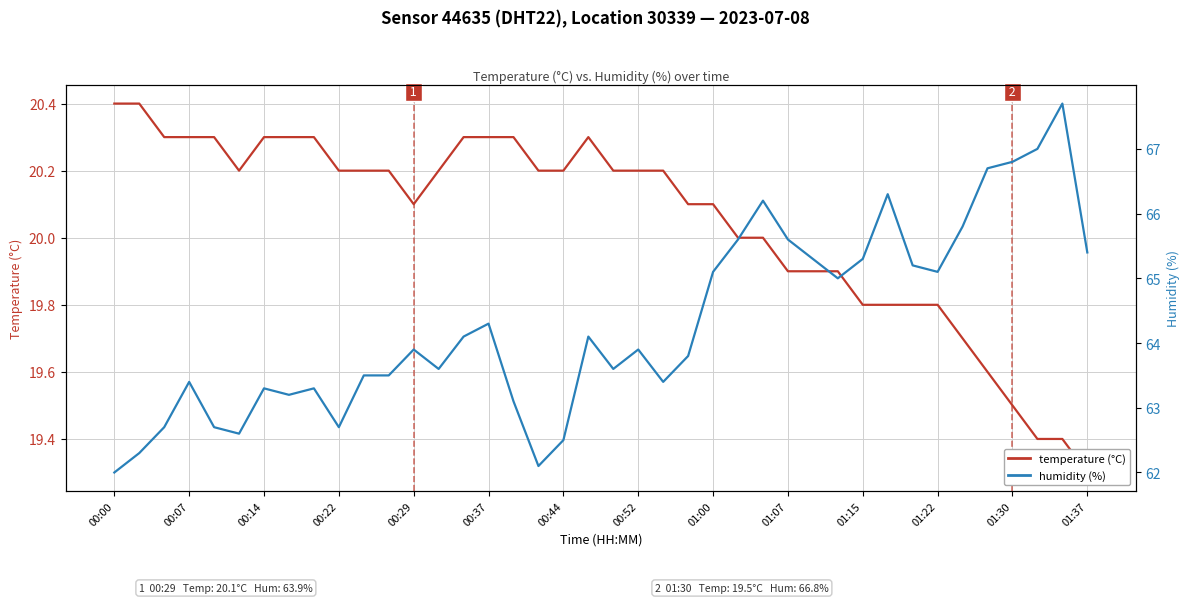

What position from the left is 22?

23